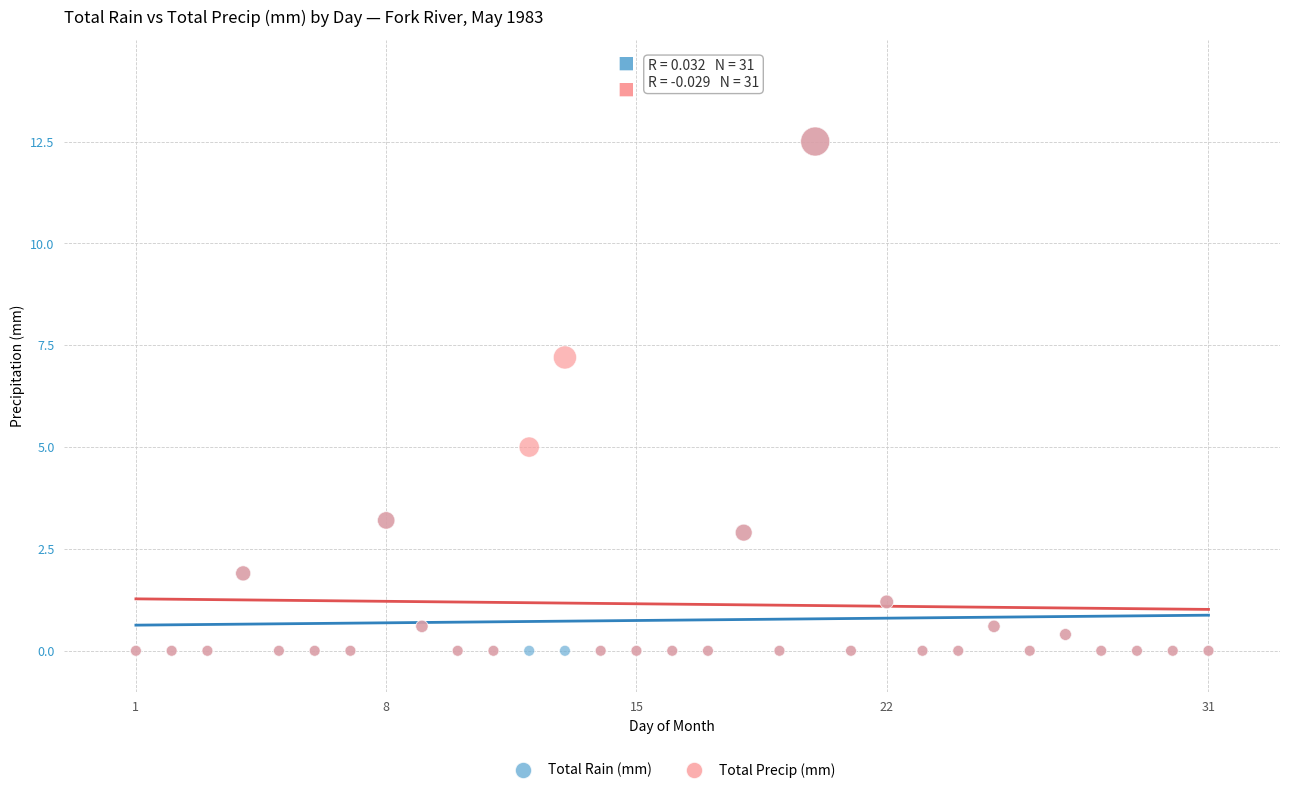

In the Total Rain (mm) series, what Y value is closest to 6?

3.2